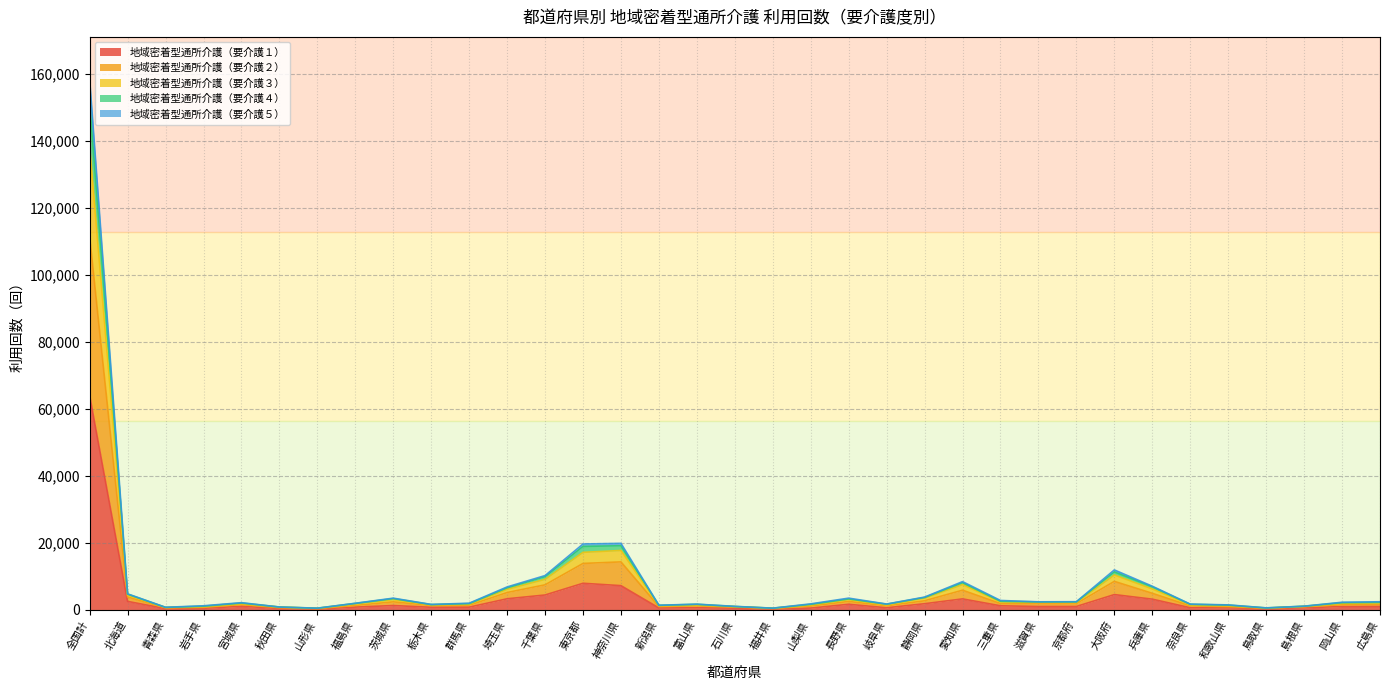

True or false: 地域密着型通所介護（要介護２） has a value of 644 at 青森県.

True